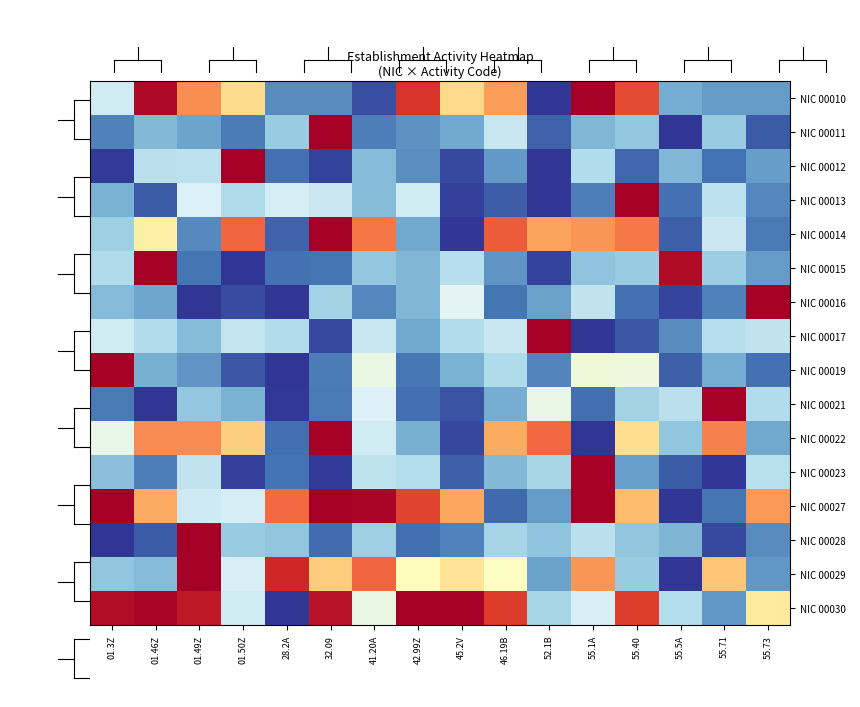

What is the total value across all series at 01.46Z?

6.7